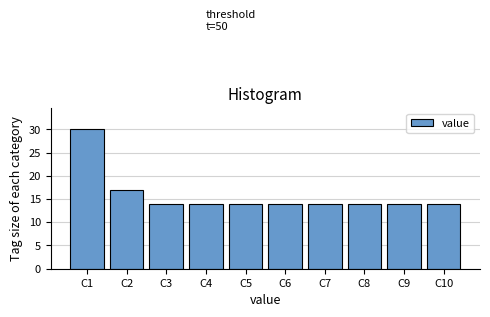

Reading left to right, list all the values displayed in this chart.

C1=30	C2=17	C3=14	C4=14	C5=14	C6=14	C7=14	C8=14	C9=14	C10=14